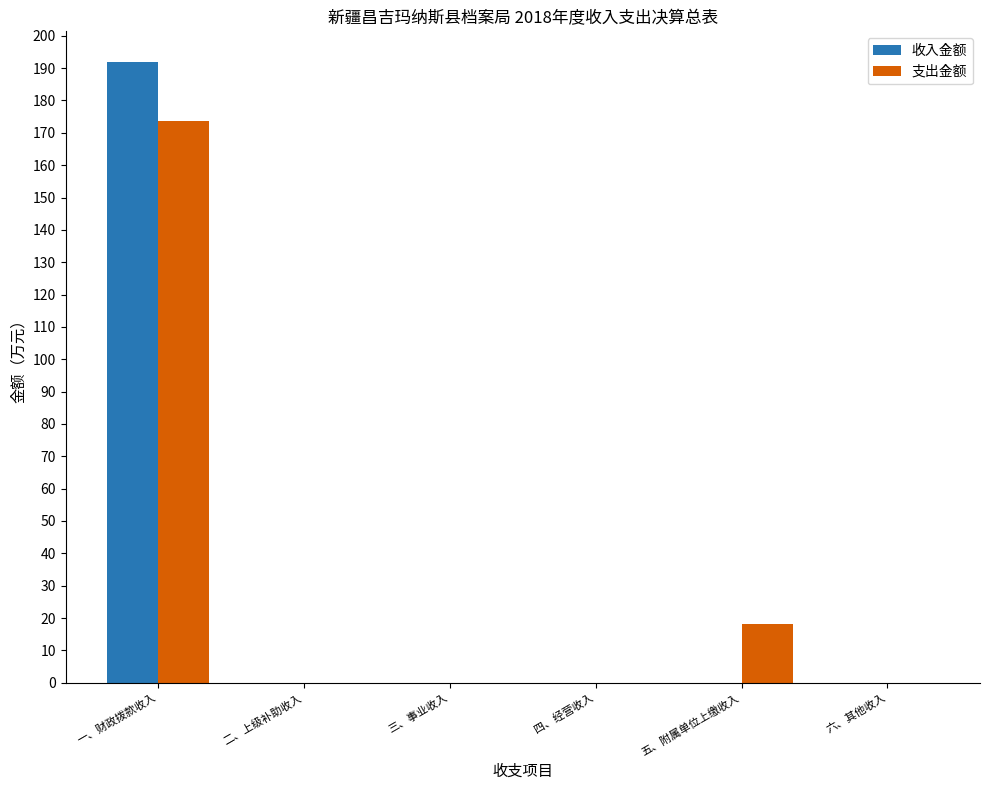

How many groups of bars are there?

6